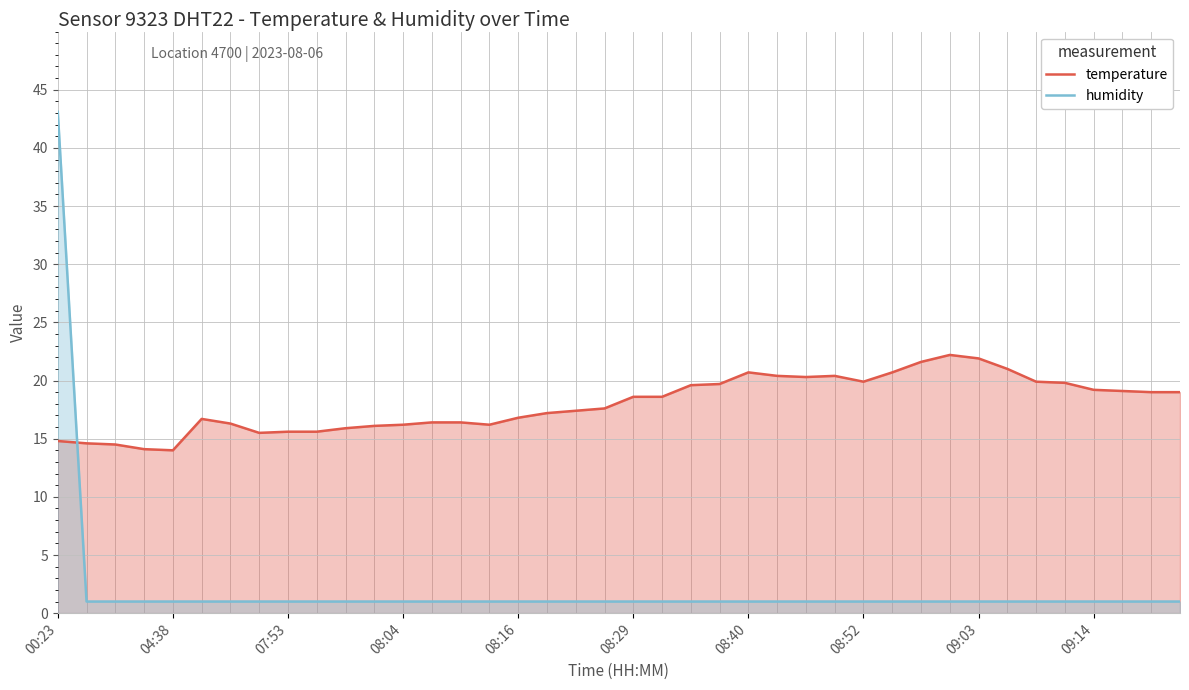

What is the value of the temperature point at the 34th from the left?

21.0